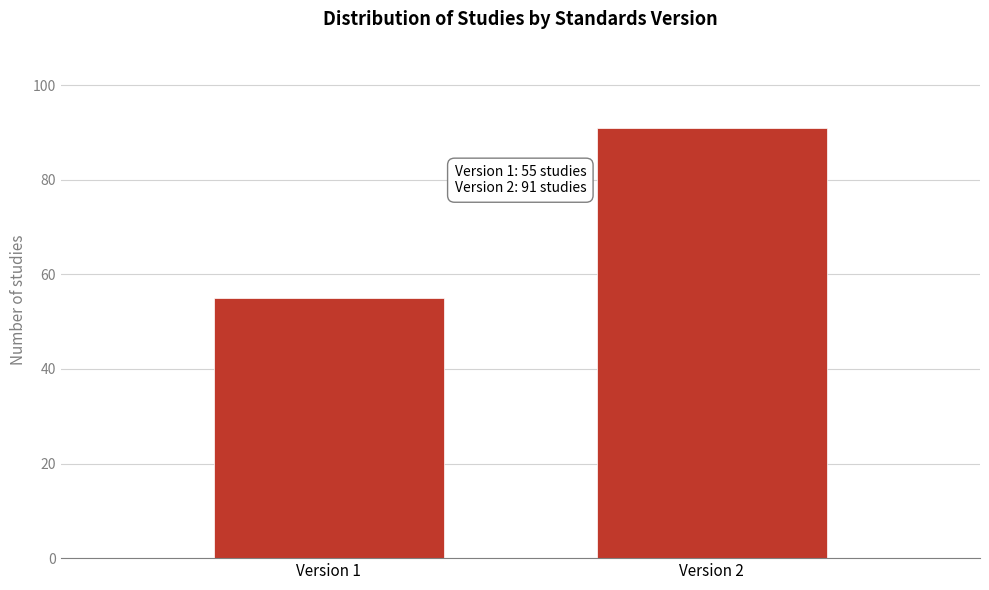

Reading left to right, transcribe all the data shown in this chart.

55	91